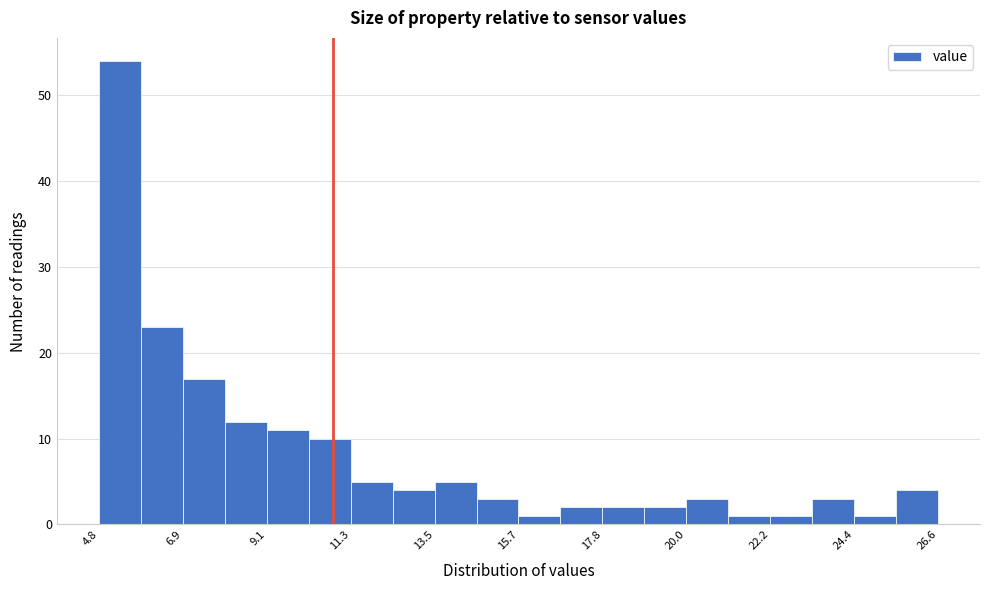

Around what value on the x-axis is the tallest bar? Give the approximate position of its centre, as read against the axis.

5.5